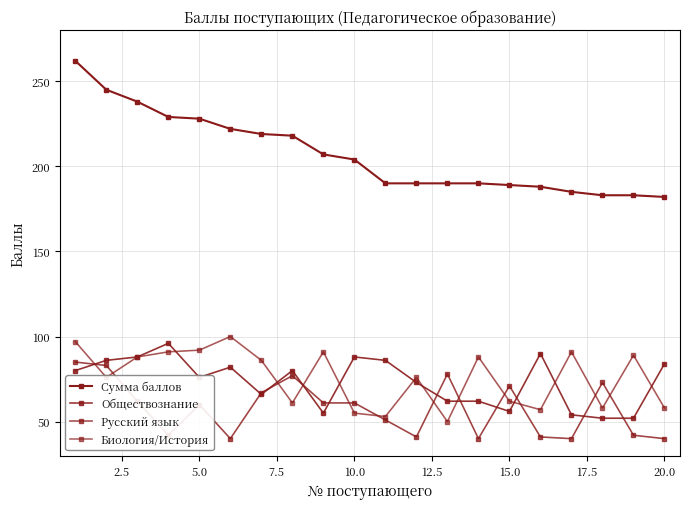

What is the average value of the Биология/История series?

76